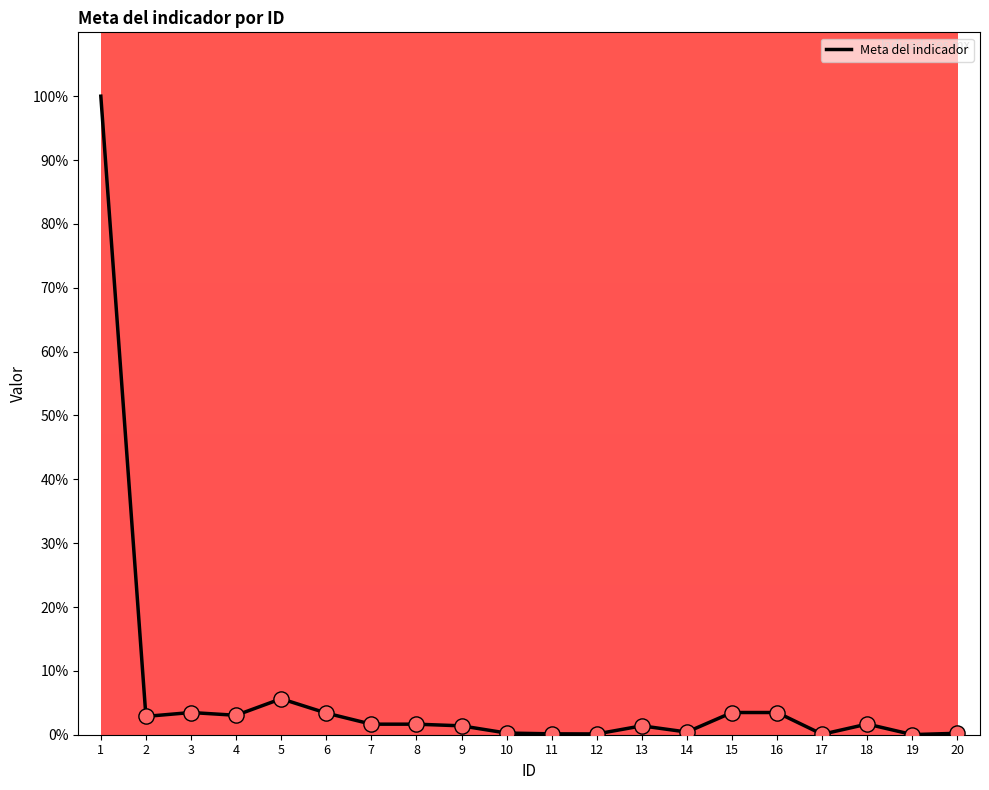

What is the change in value from 4 to 15?

+0.4